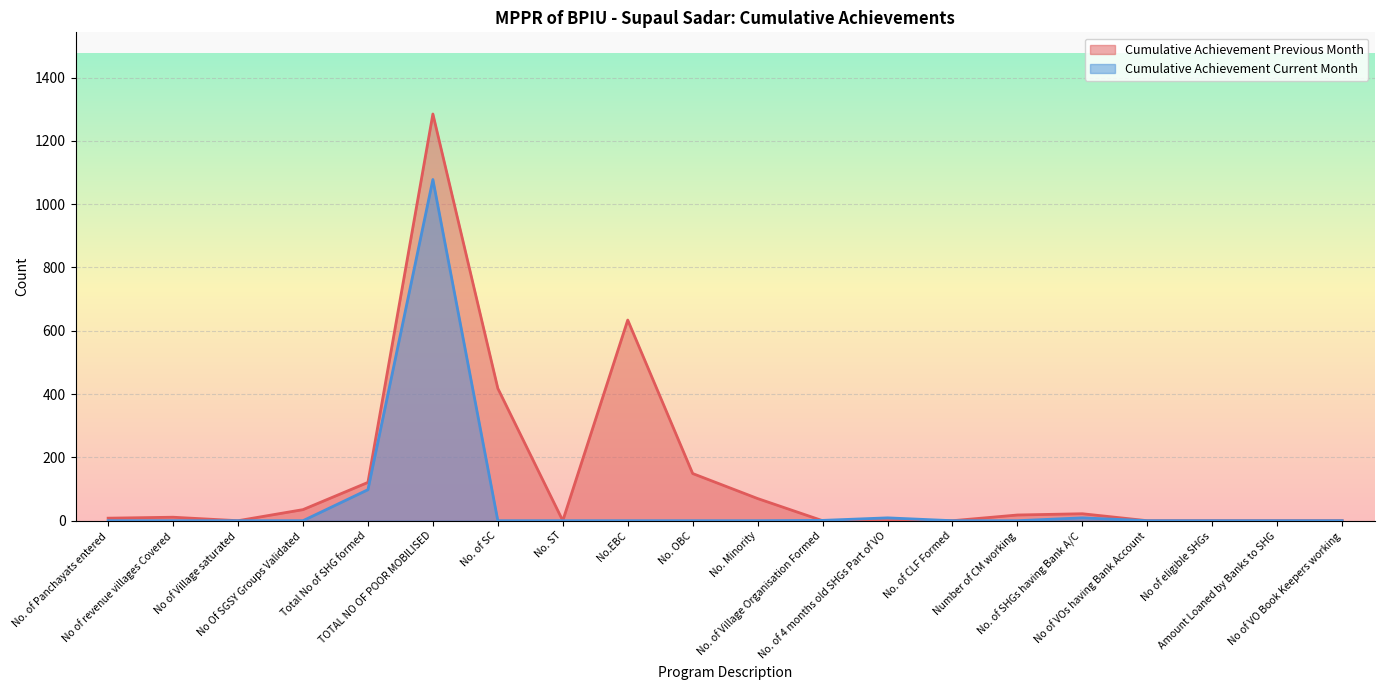

At which label does Cumulative Achievement Previous Month first exceed 11?

No Of SGSY Groups Validated